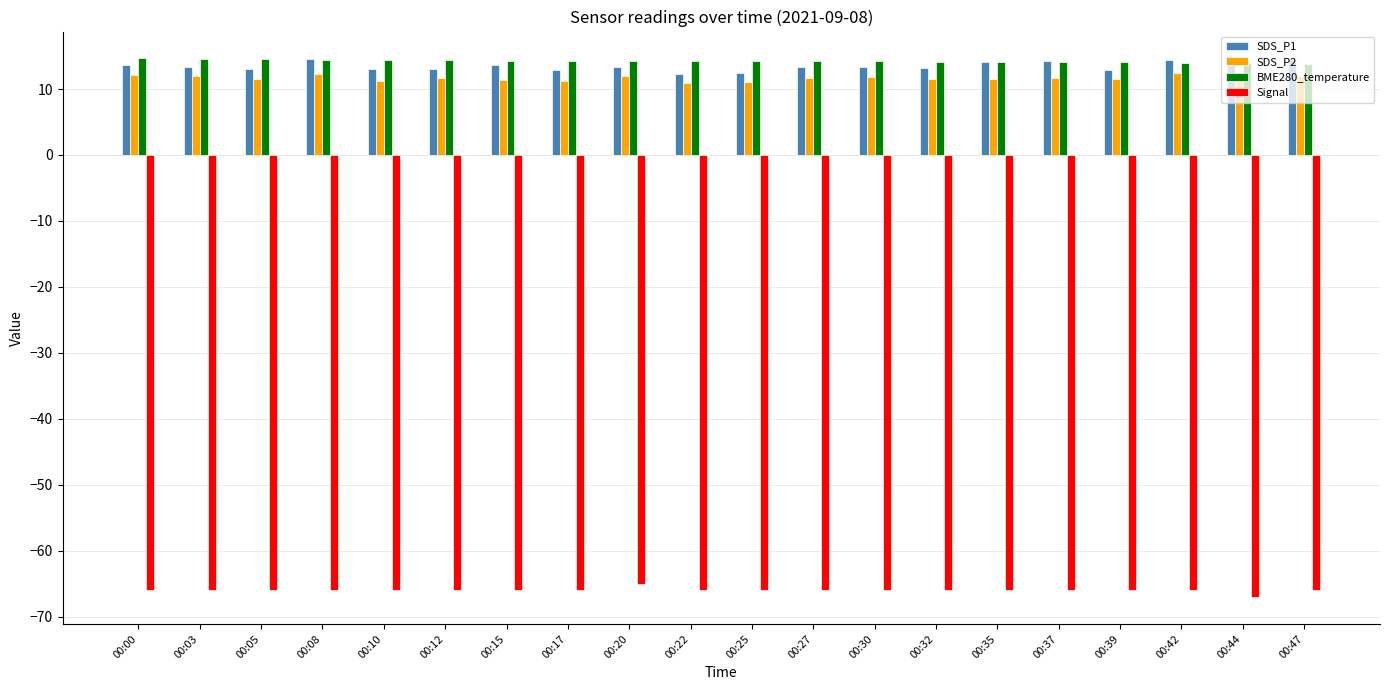

What is the value of the SDS_P1 bar at the 5th from the left?

13.0